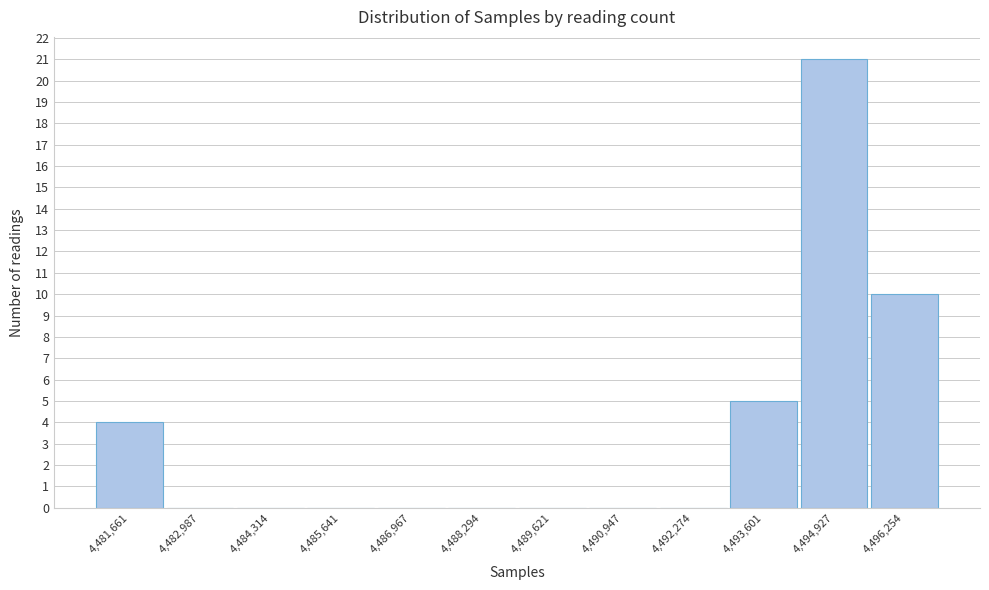

Reading right to left, list all the values displayed in this chart.

4,496,254=10	4,494,927=21	4,493,601=5	4,492,274=0	4,490,947=0	4,489,621=0	4,488,294=0	4,486,967=0	4,485,641=0	4,484,314=0	4,482,987=0	4,481,661=4